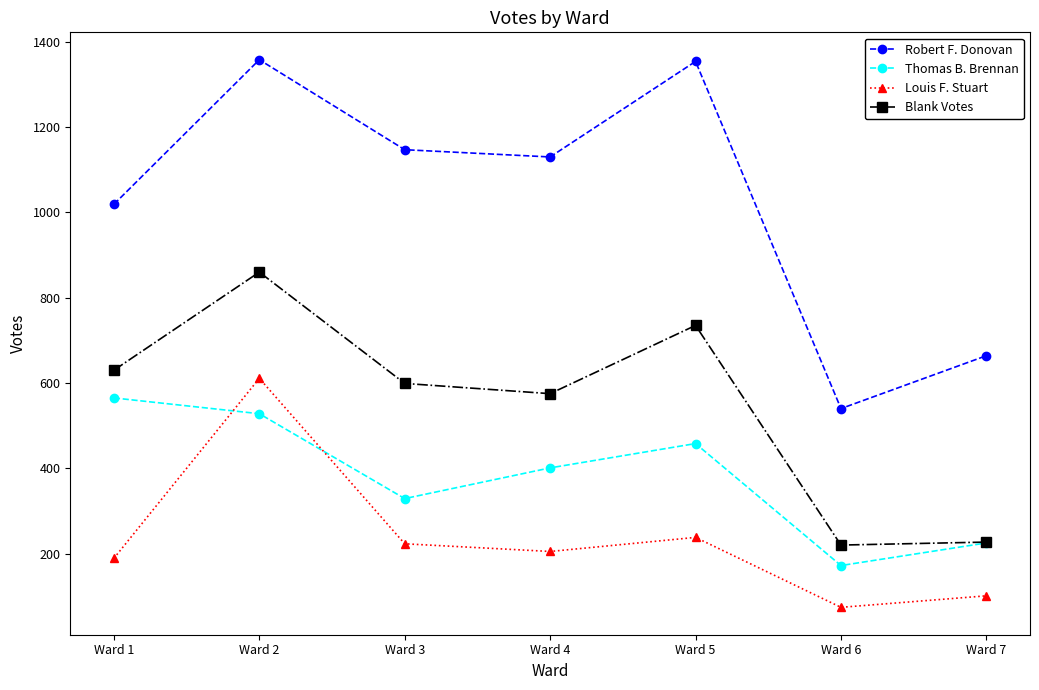

Which series changed the most between Ward 4 and Ward 5?

Robert F. Donovan